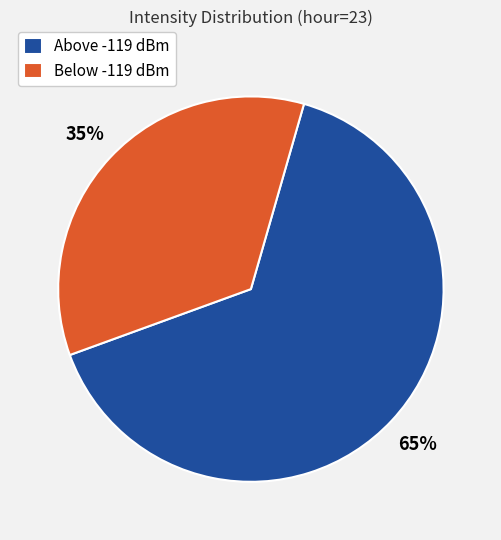

To the nearest percent, what percentage of the pie is Below -119 dBm?

35%